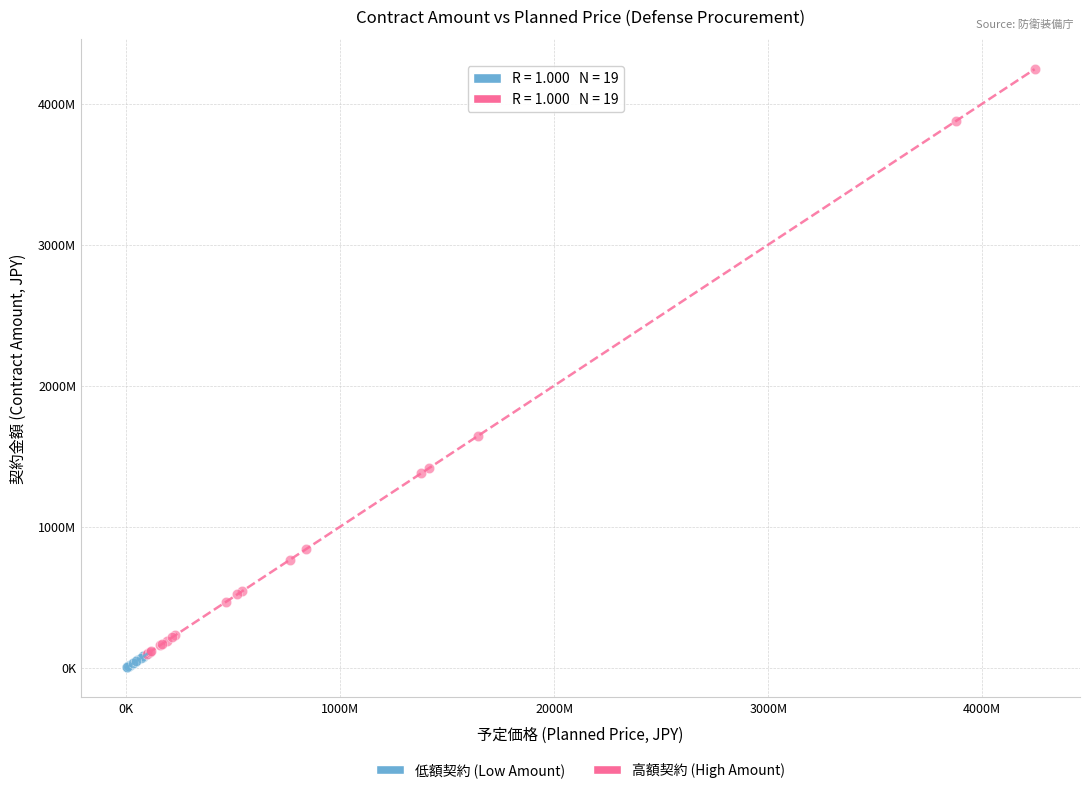

What are all the series names shown in the legend?

低額契約 (Low Amount), 高額契約 (High Amount)